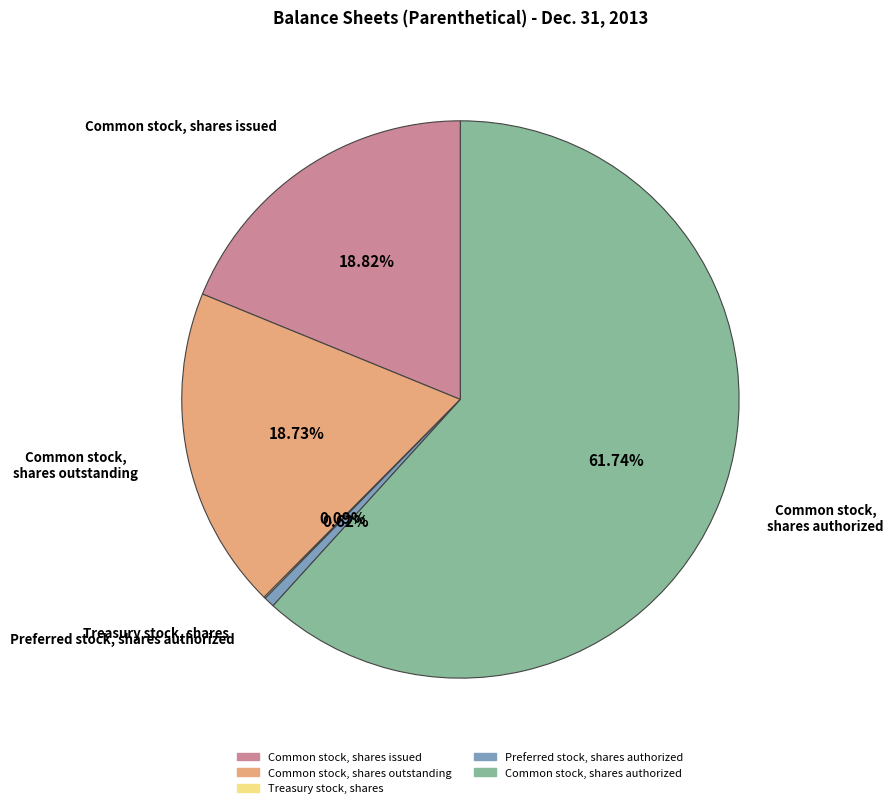

Which category accounts for the majority?

Common stock, shares authorized